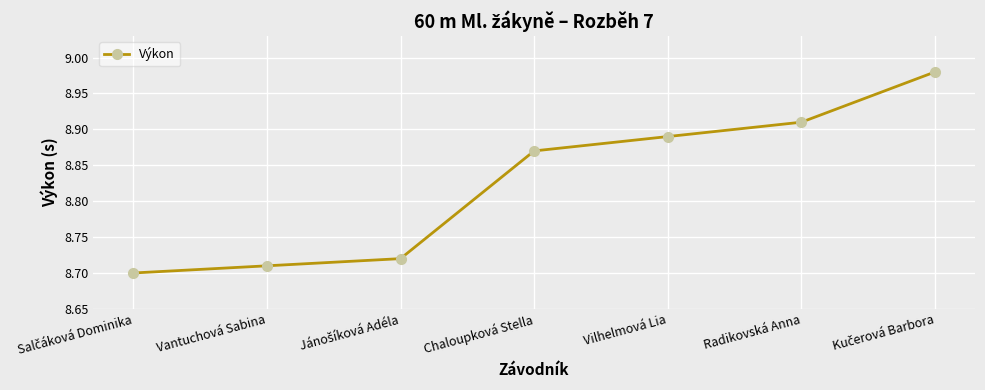

Is this an area chart (filled region under the line)?

No